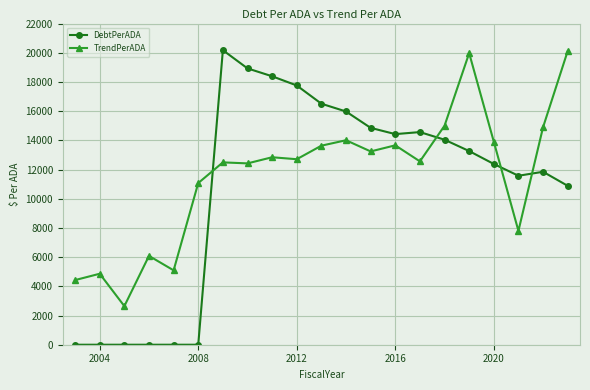

What is the sum of all TrendPerADA values?

243442.8